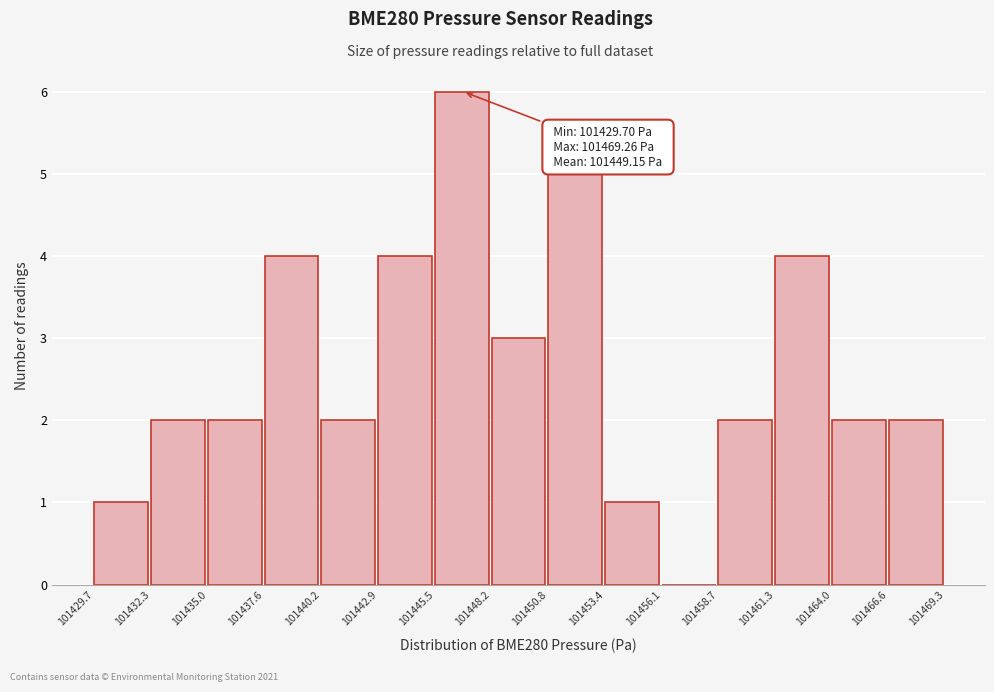

Over which range of the x-axis is the bar tallest?

101445.5 to 101448.2